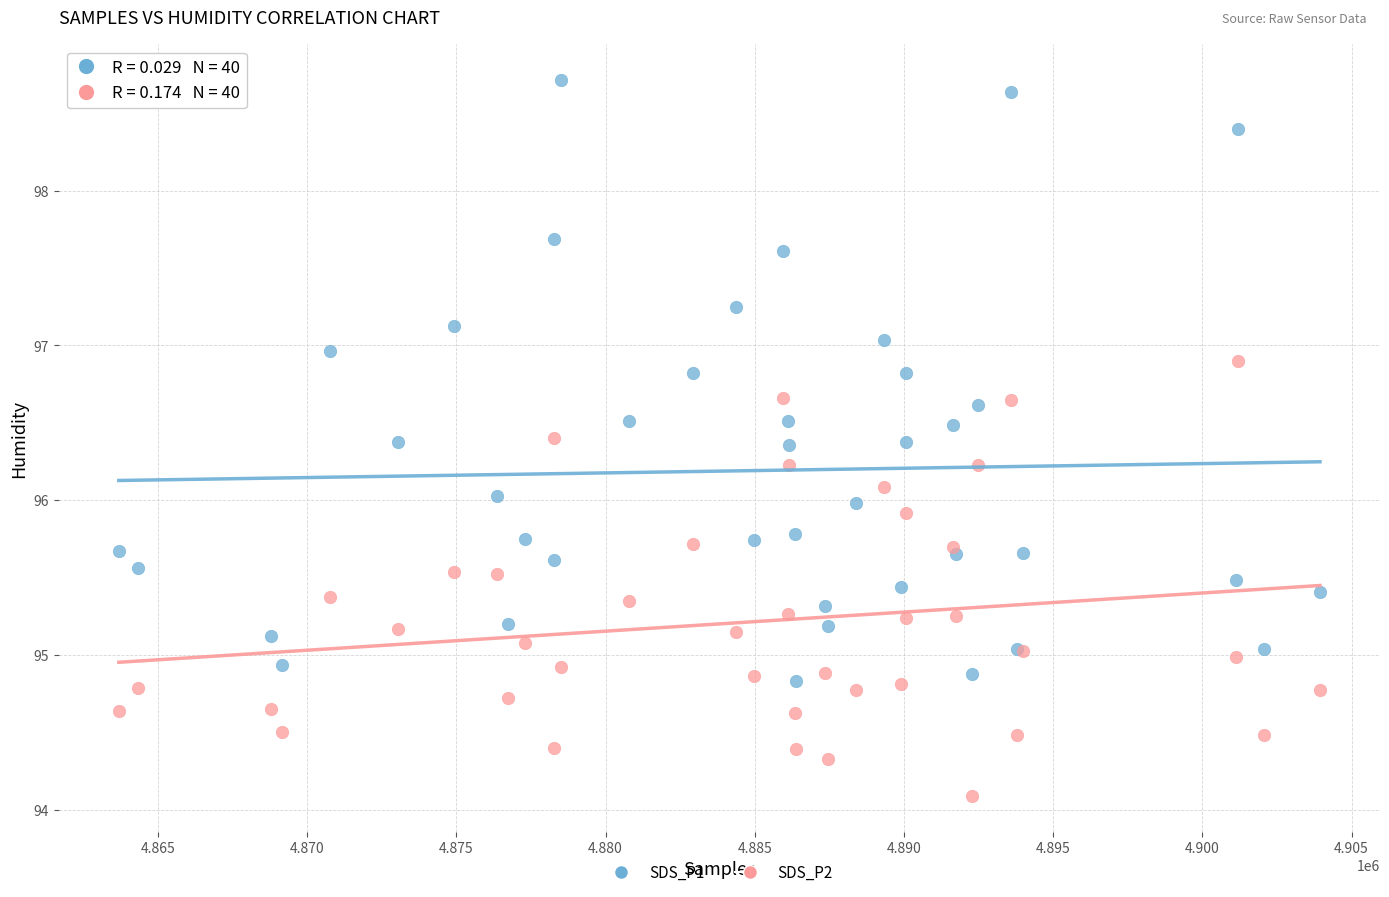

Which series contains the highest Y value?

SDS_P1